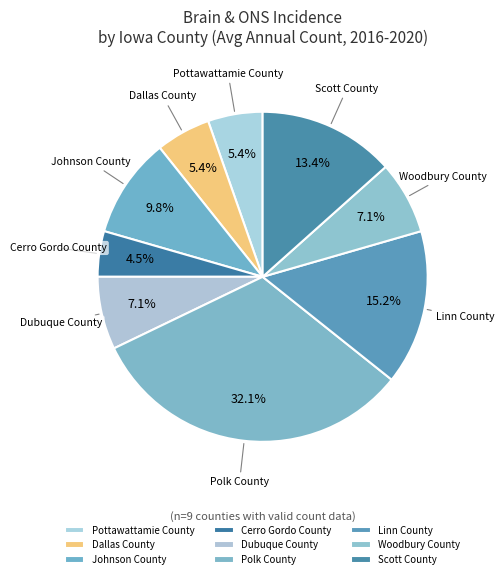

What percentage is the Dubuque County slice, to the nearest percent?

7%